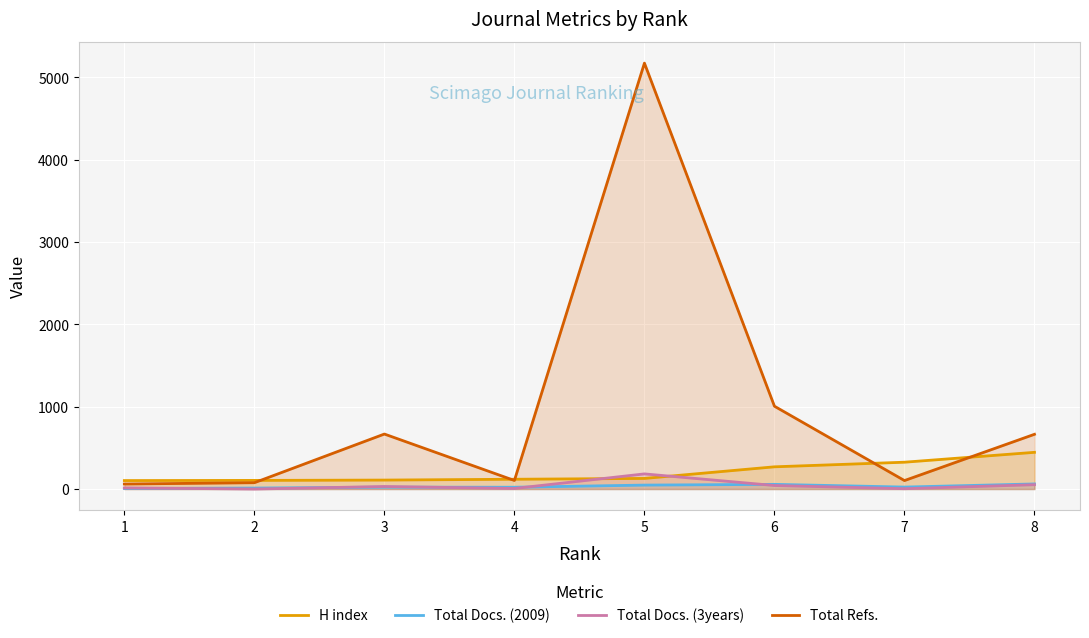

Reading left to right, what are all the values shown in this chart?

H index: 103	105	109	119	129	270	326	446
Total Docs. (2009): 7	12	23	22	48	57	24	62
Total Docs. (3years): 14	0	31	7	184	43	4	53
Total Refs.: 61	77	668	104	5173	1006	103	665